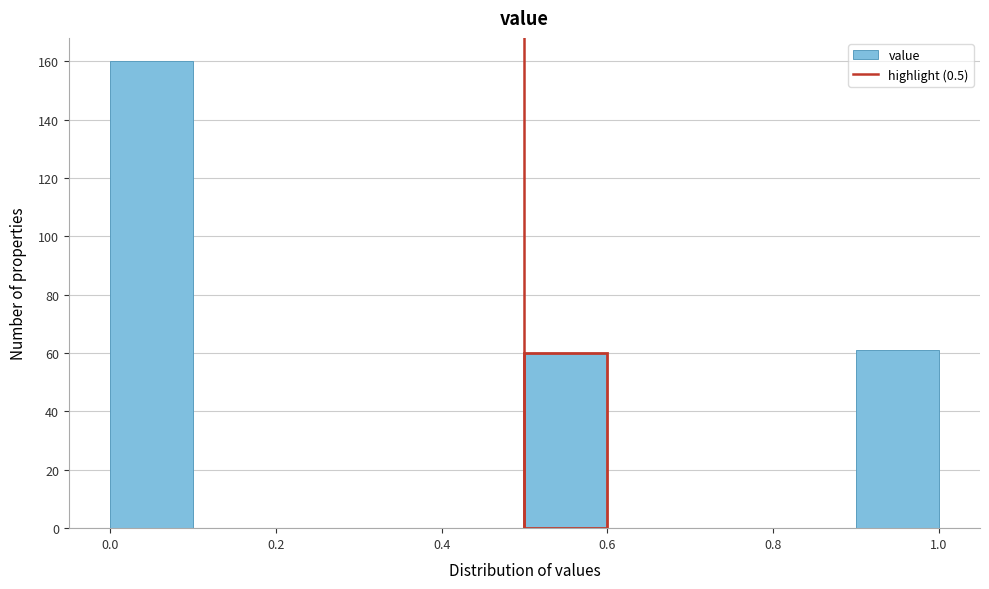

Reading left to right, transcribe this chart: for each bar, give the range it covers on the x-axis and its height. The values are not printed on the chart, so give them approximately, as read against the axis.

0.0 to 0.1: 160
0.1 to 0.2: 0
0.2 to 0.3: 0
0.3 to 0.4: 0
0.4 to 0.5: 0
0.5 to 0.6: 60
0.6 to 0.7: 0
0.7 to 0.8: 0
0.8 to 0.9: 0
0.9 to 1.0: 62